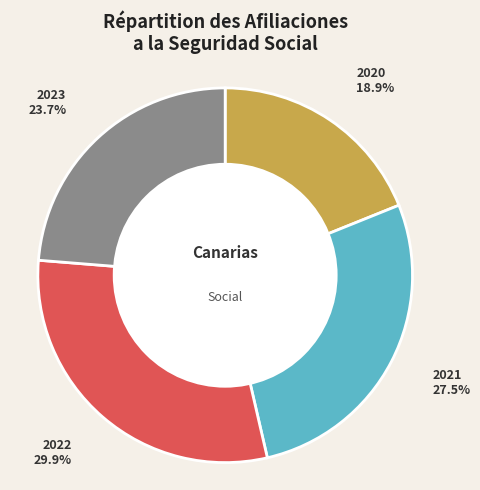

Approximately how many times larger is the value at 2023 compared to 2020?

1.3